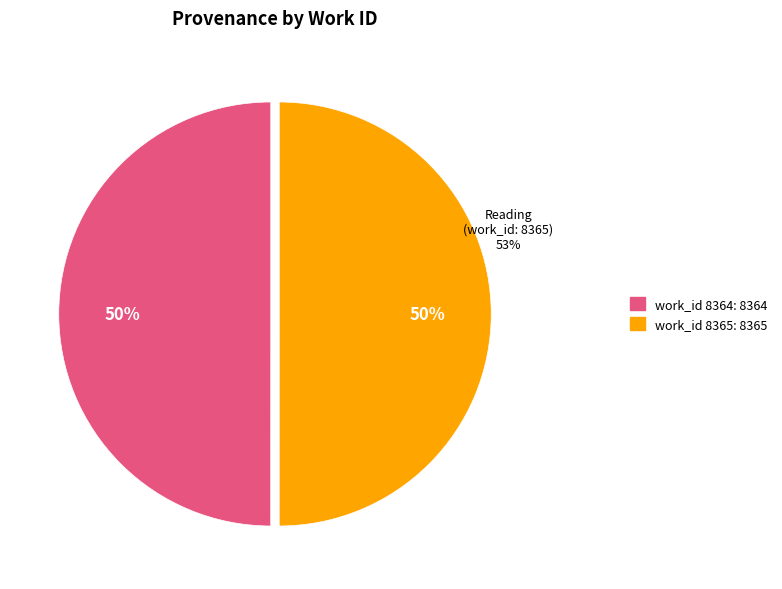

What percentage do Reading (work_id: 8364) and Reading (work_id: 8365) together represent?

100.0%